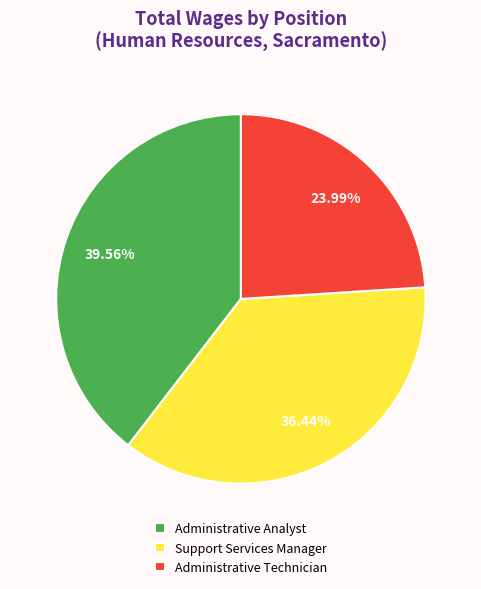

Count the number of slices in the pie.

3